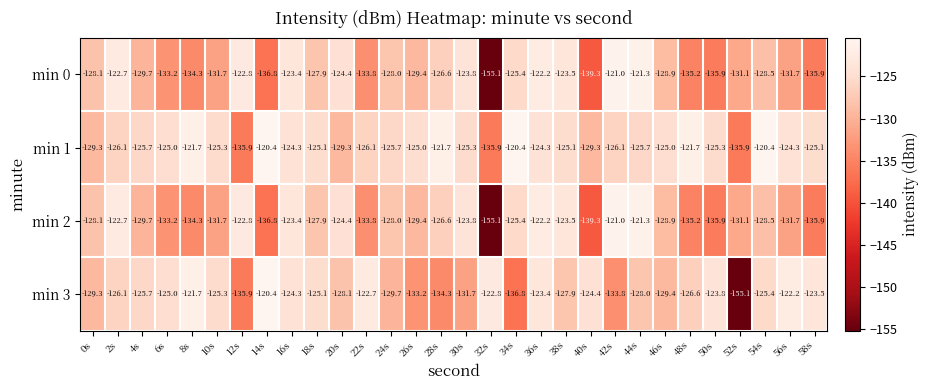

What is the difference between the min 3 values at 18s and 28s?

9.2